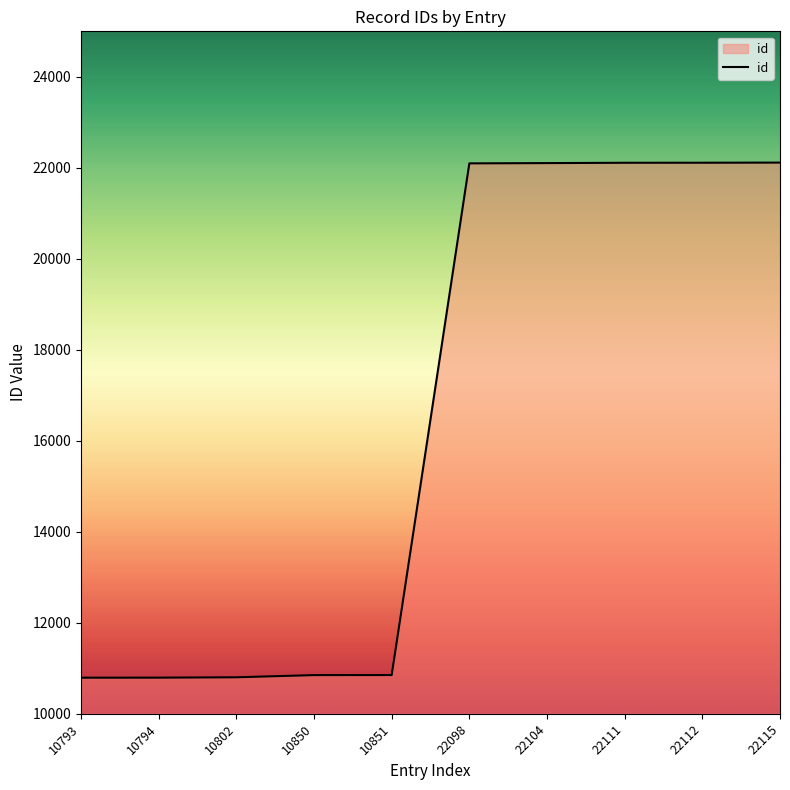

The chart shows a value of 5169 at 10793. True or false?

False